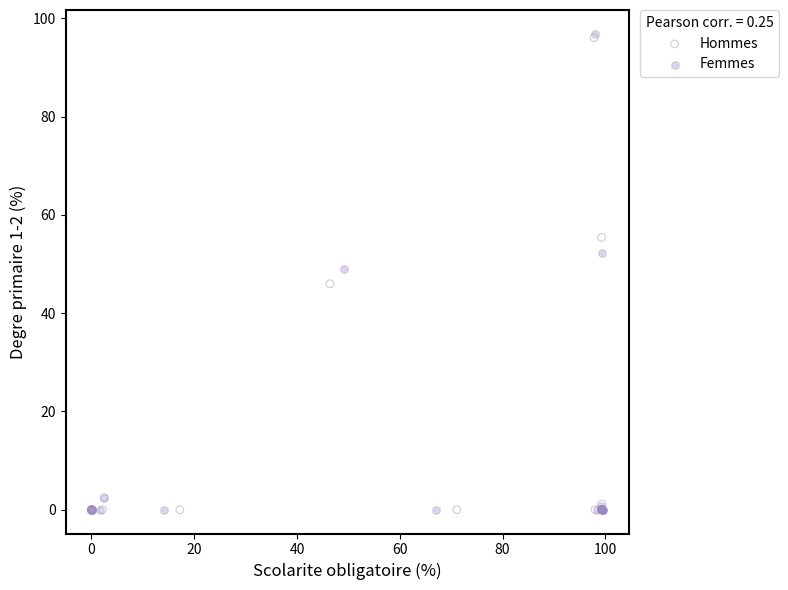

What are all the series names shown in the legend?

Hommes, Femmes